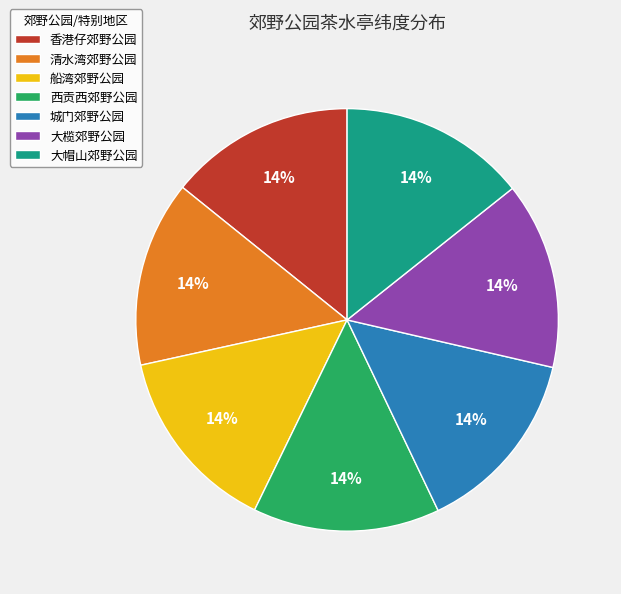

Count the number of slices in the pie.

7